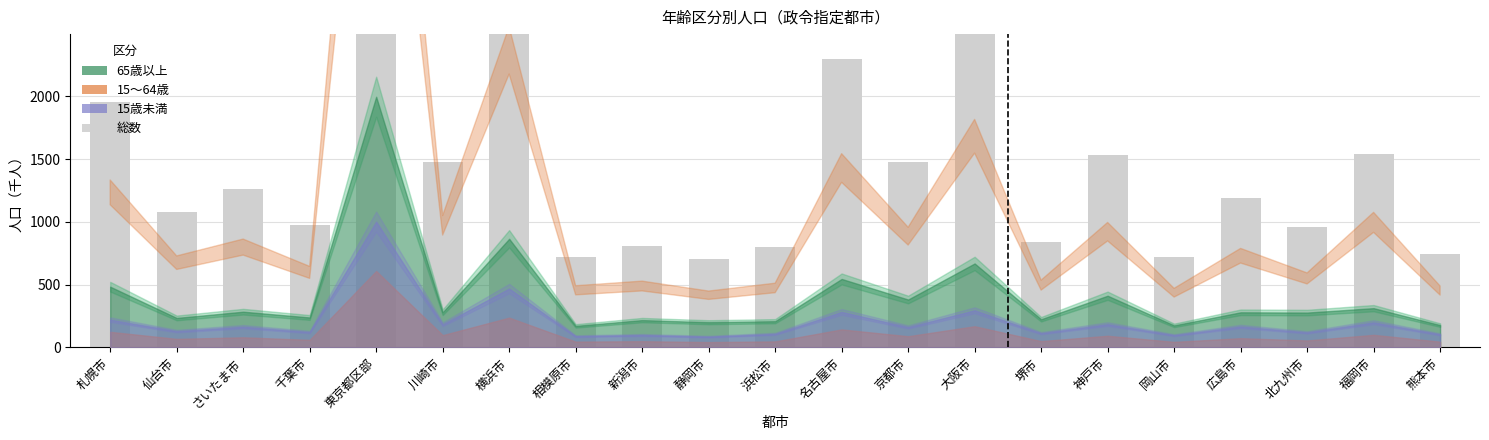

What is the difference between the second highest and second lowest values?

3005.4